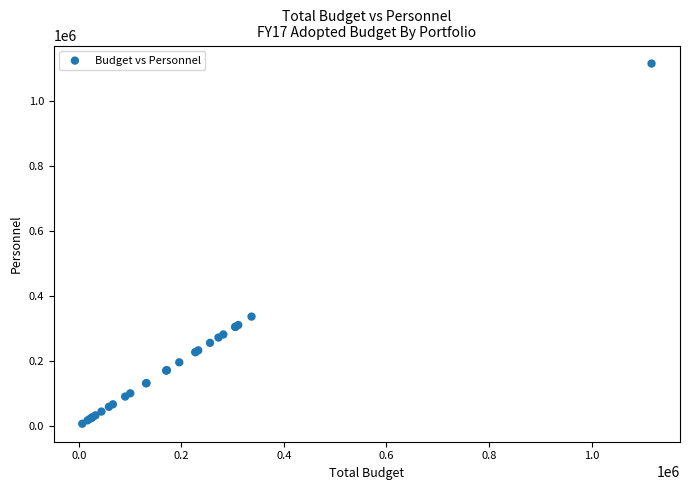

What Y value in the scatter plot is closest to 561814?

336832.2